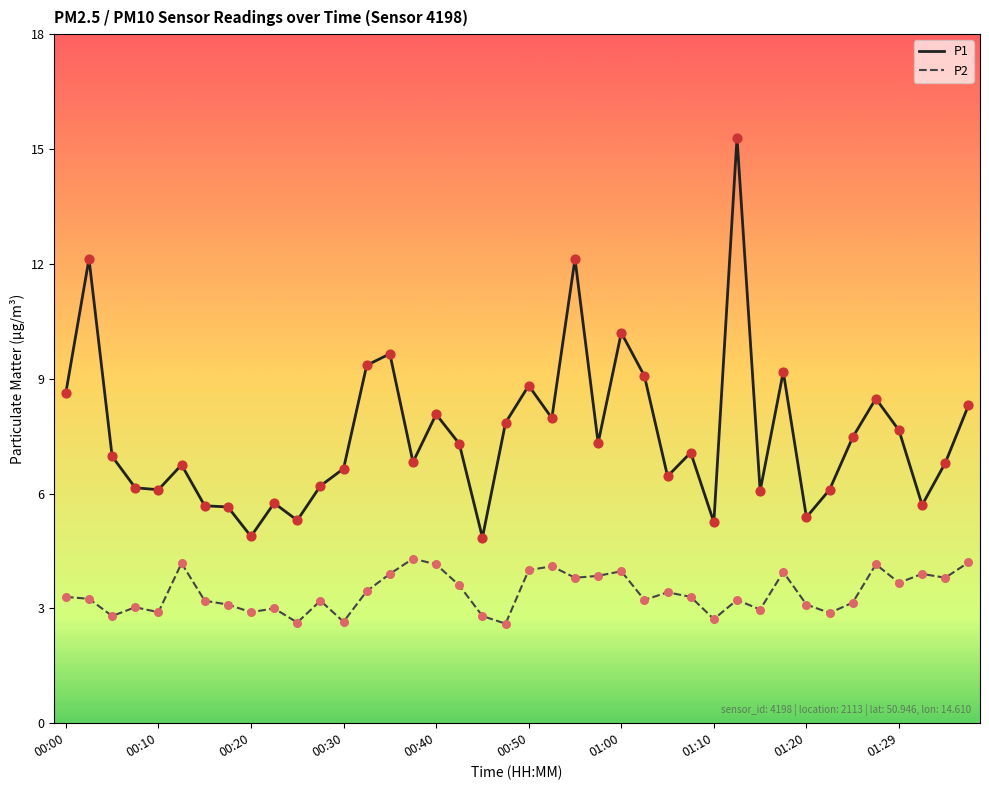

Which series has the widest spread of values?

P1